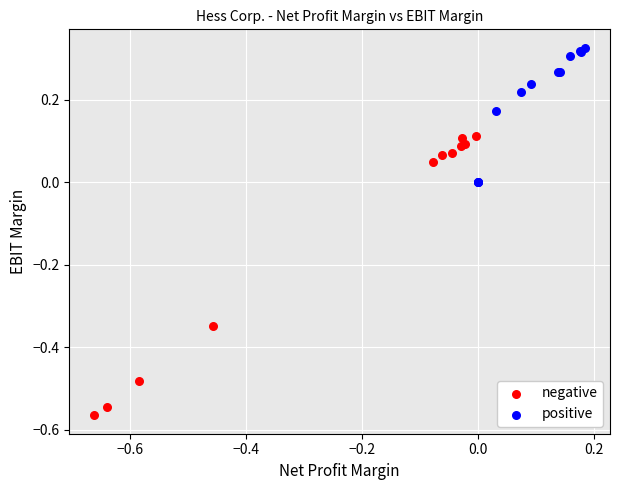

Which series reaches the minimum Y coordinate?

negative